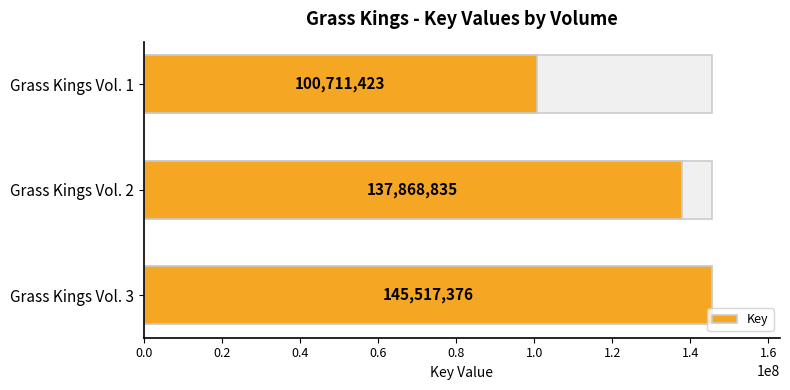

True or false: the data shows 22848196 at Grass Kings Vol. 1.

False